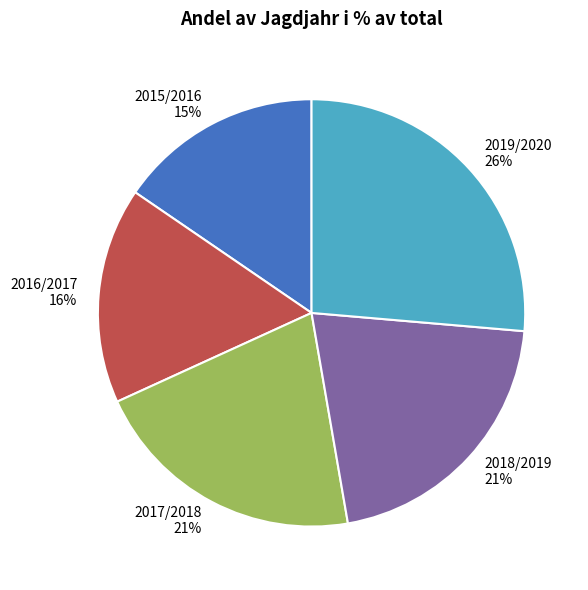

Which slice is the smallest?

2015/2016